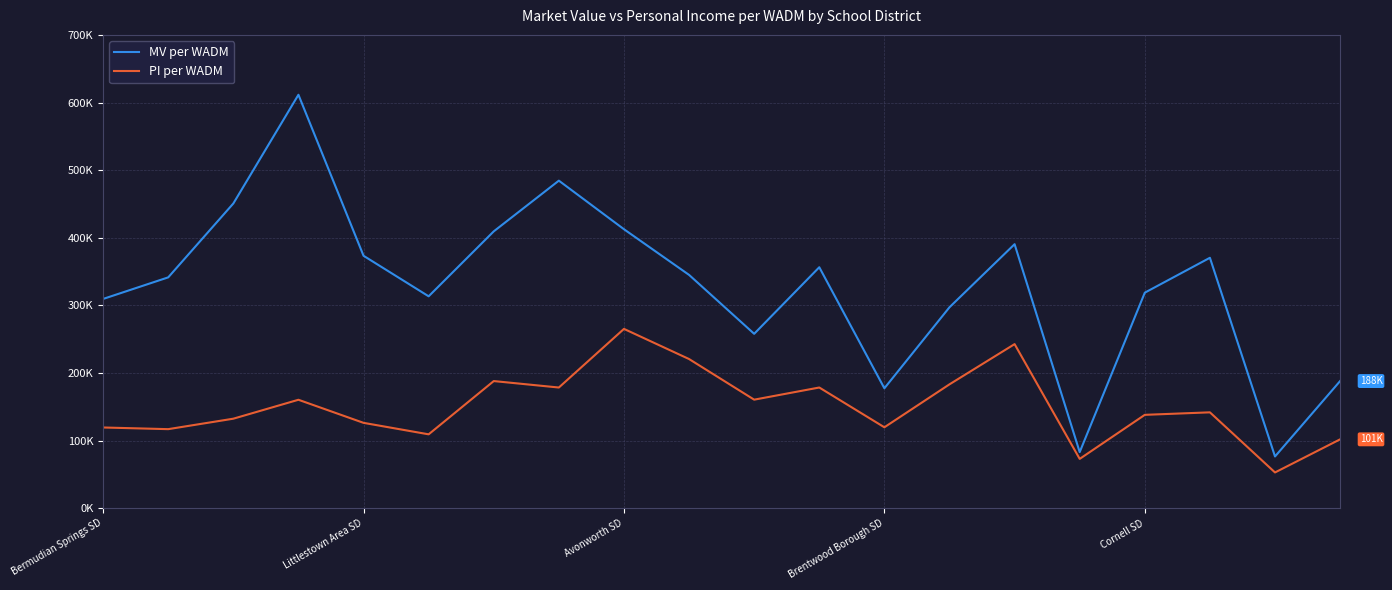

What is the value of the MV per WADM point at the 3rd from the left?

450642